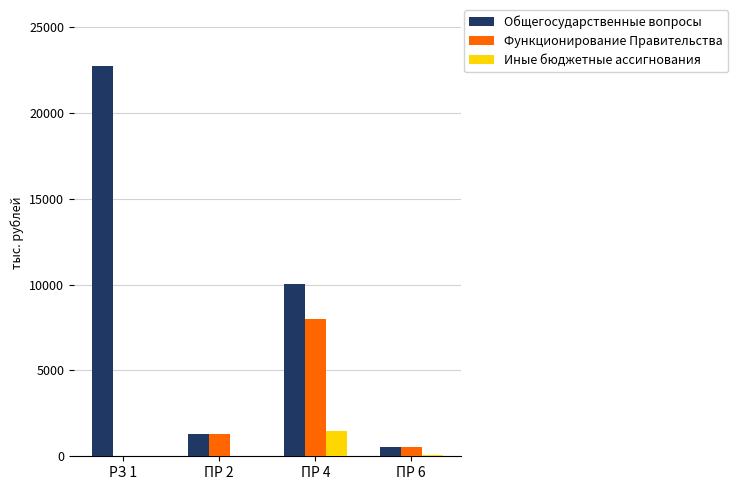

What is the approximate value of Функционирование Правительства at ПР 4?

7978.5